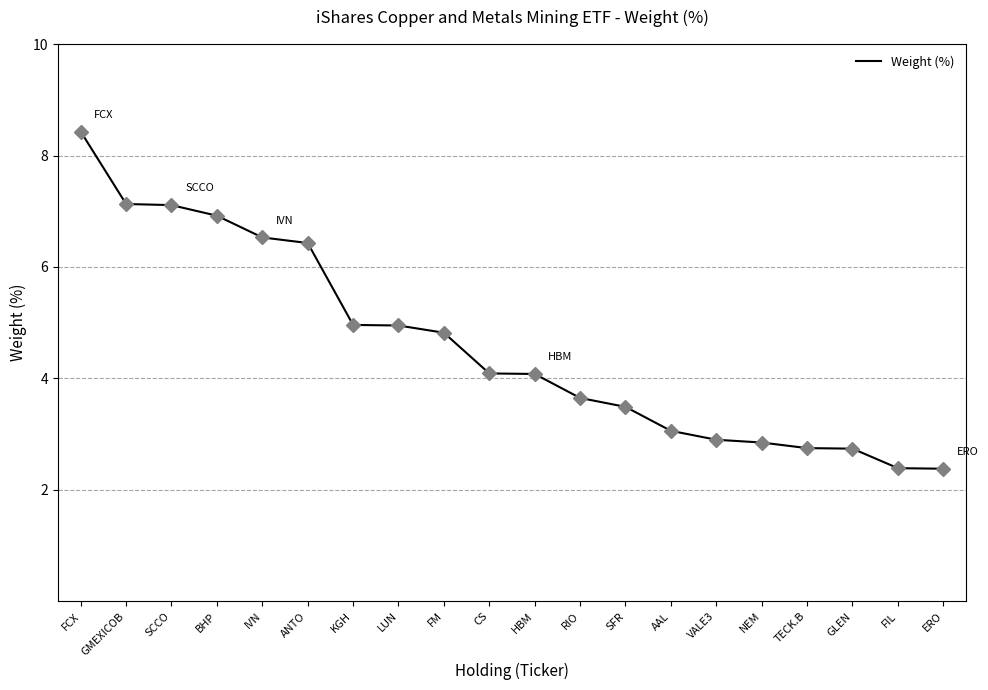

Approximately how many times larger is the value at ANTO compared to NEM?

2.3